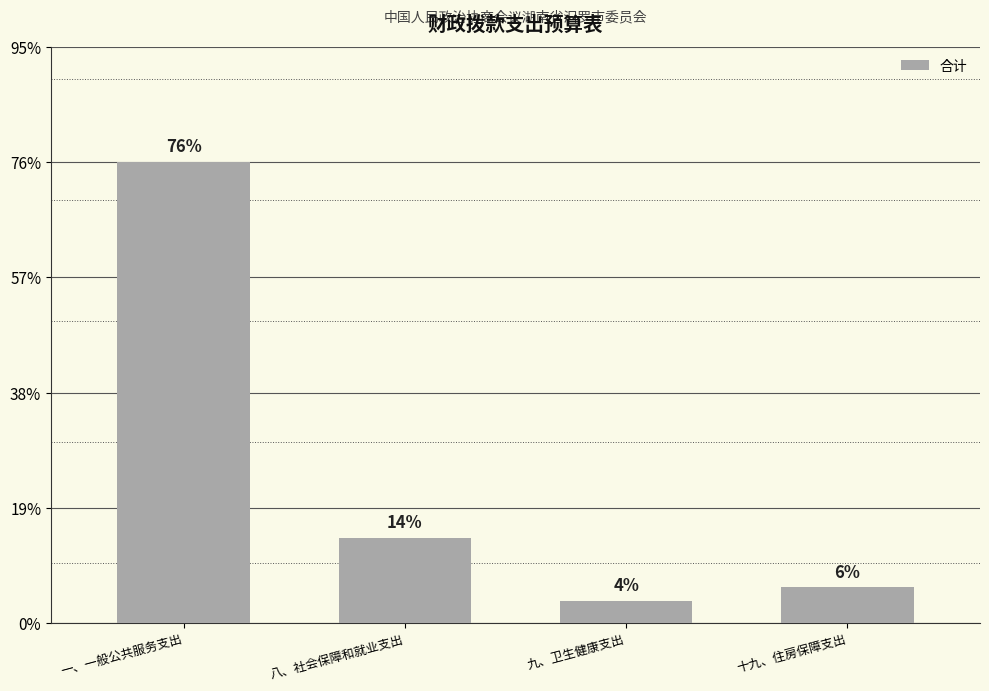

Reading left to right, what are all the values shown in this chart?

一、一般公共服务支出=5116008	八、社会保障和就业支出=948048	九、卫生健康支出=248733	十九、住房保障支出=397973